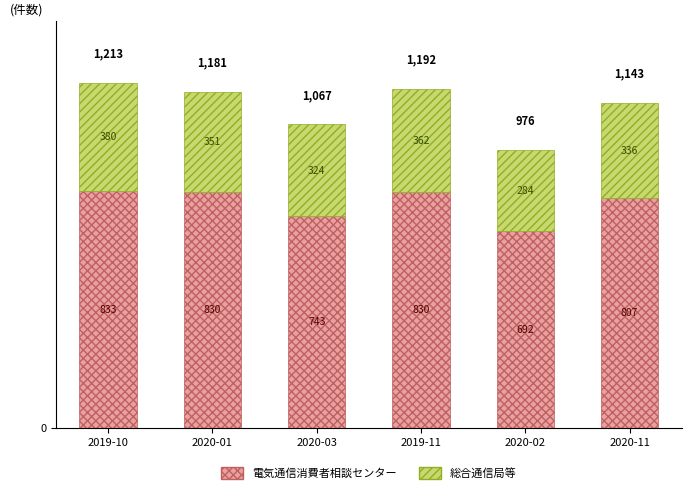

At which category is the sum across all series the highest?

2019-10